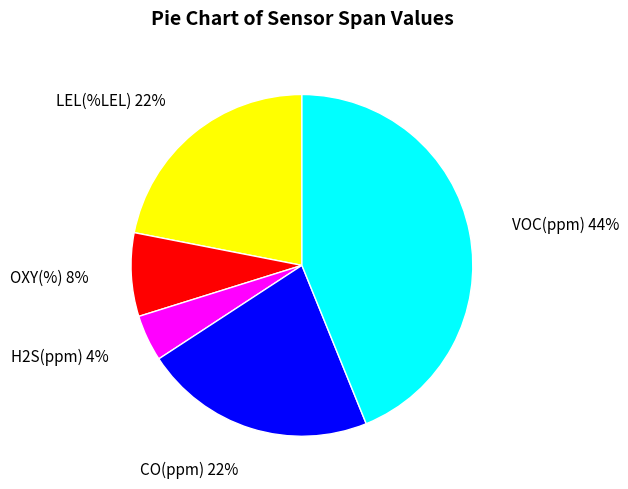

Do VOC(ppm) and H2S(ppm) together represent more than half of the pie?

No